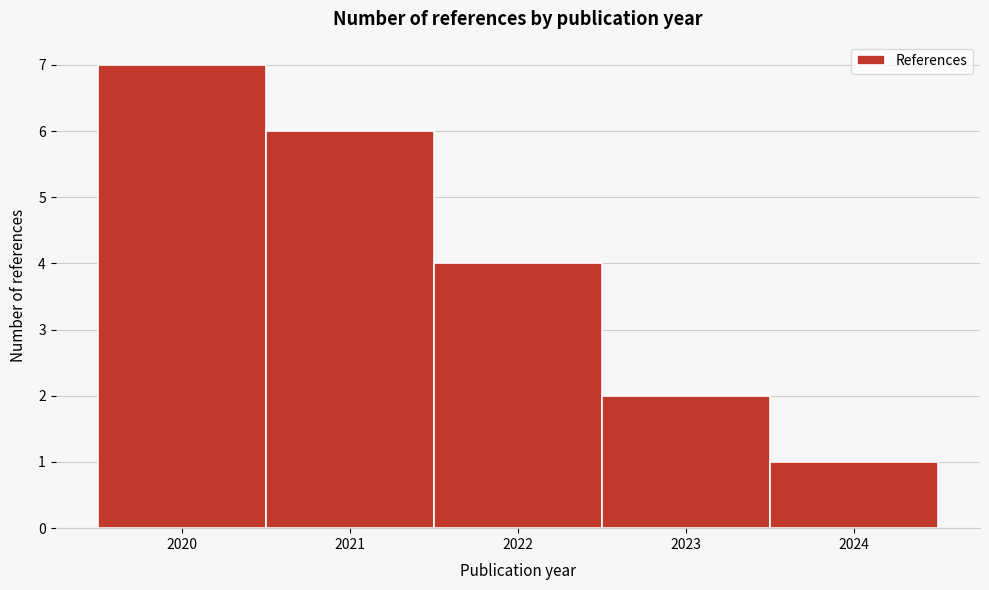

Reading left to right, list every bar in this chart as the range it spans on the x-axis followed by its height. The values are not printed on the chart, so give them approximately, as read against the axis.

2019.5 to 2020.5: 7
2020.5 to 2021.5: 6
2021.5 to 2022.5: 4
2022.5 to 2023.5: 2
2023.5 to 2024.5: 1